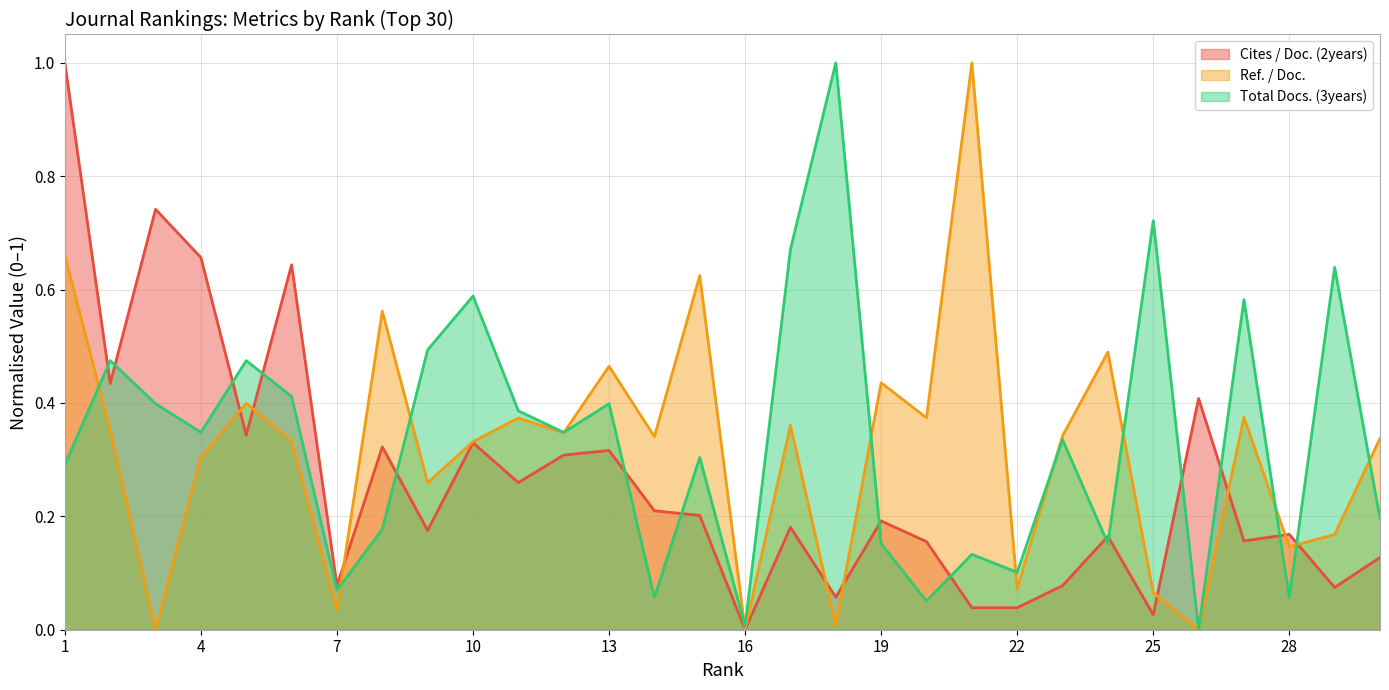

What is the maximum value shown in the chart?

1.0